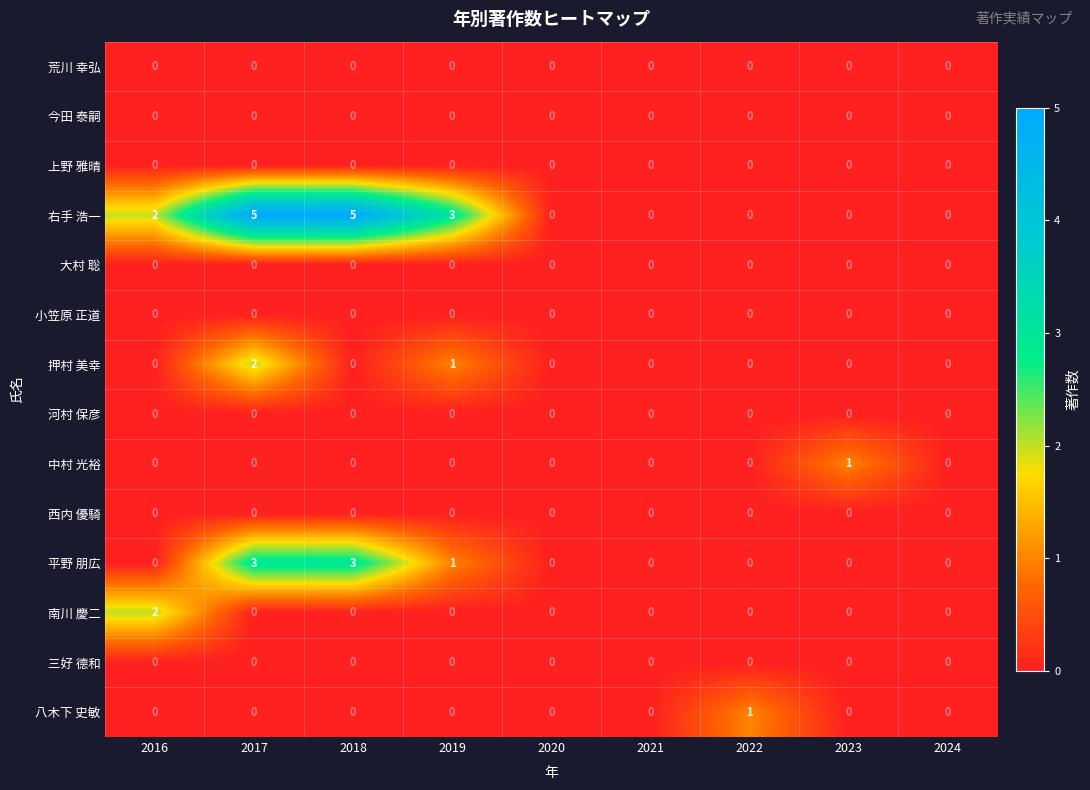

At which category is the sum across all series the highest?

2017